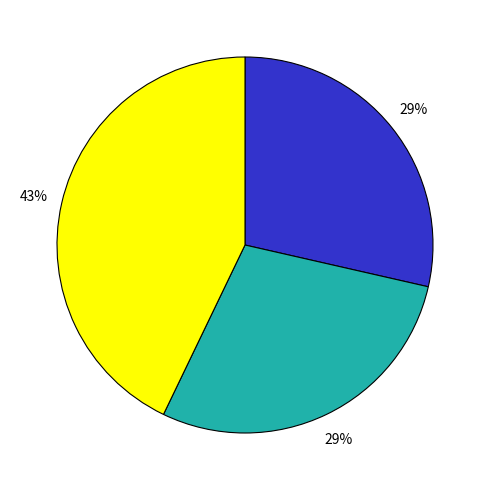

To the nearest percent, what is the average slice percentage?

33%